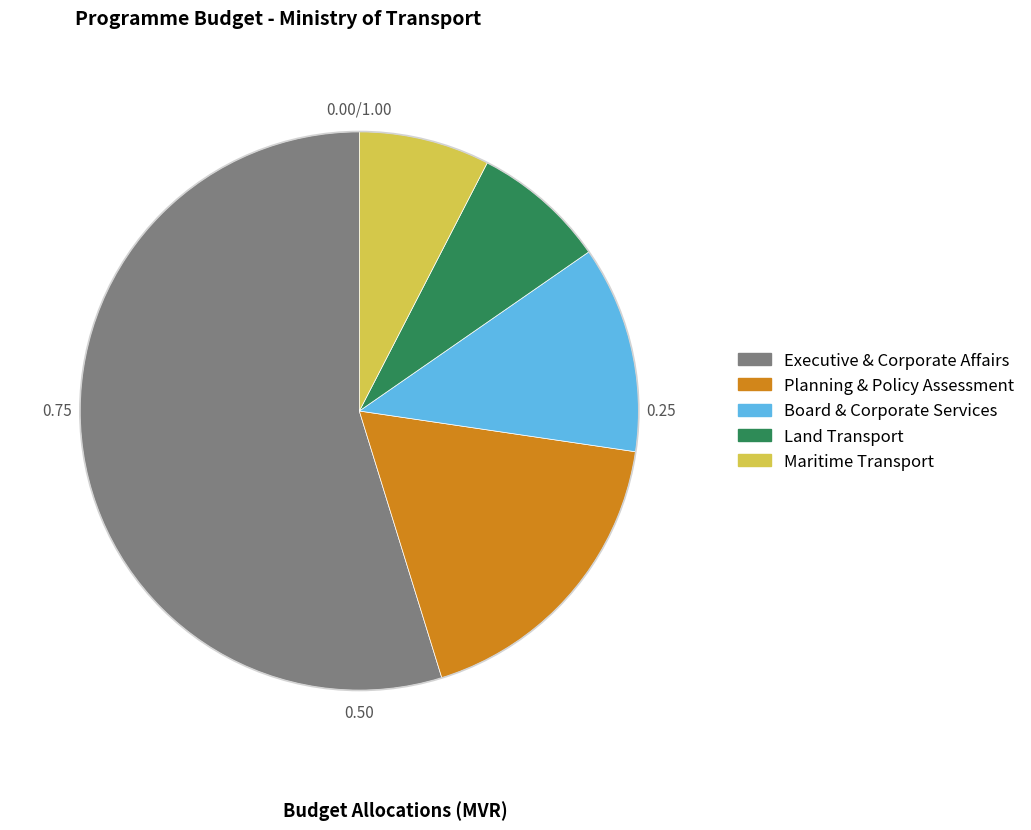

Which slice represents more than half of the pie?

Executive & Corporate Affairs